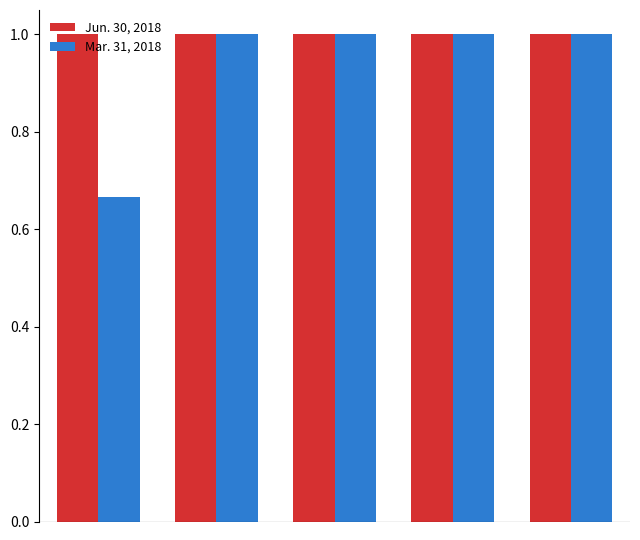

At how many categories does at least one series exceed 0?

5